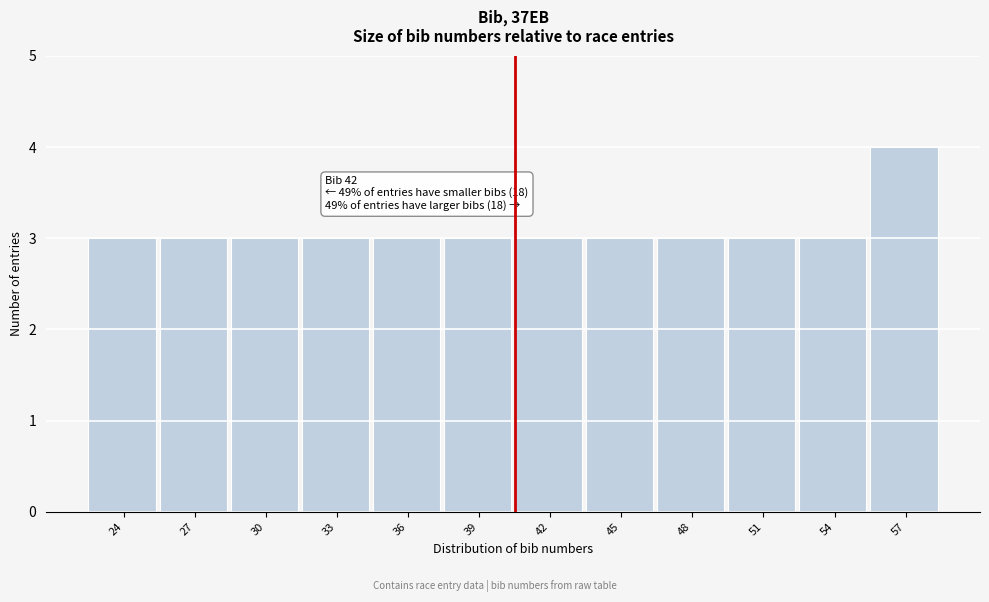

Reading left to right, extract all data points from this chart.

3	3	3	3	3	3	3	3	3	3	3	4